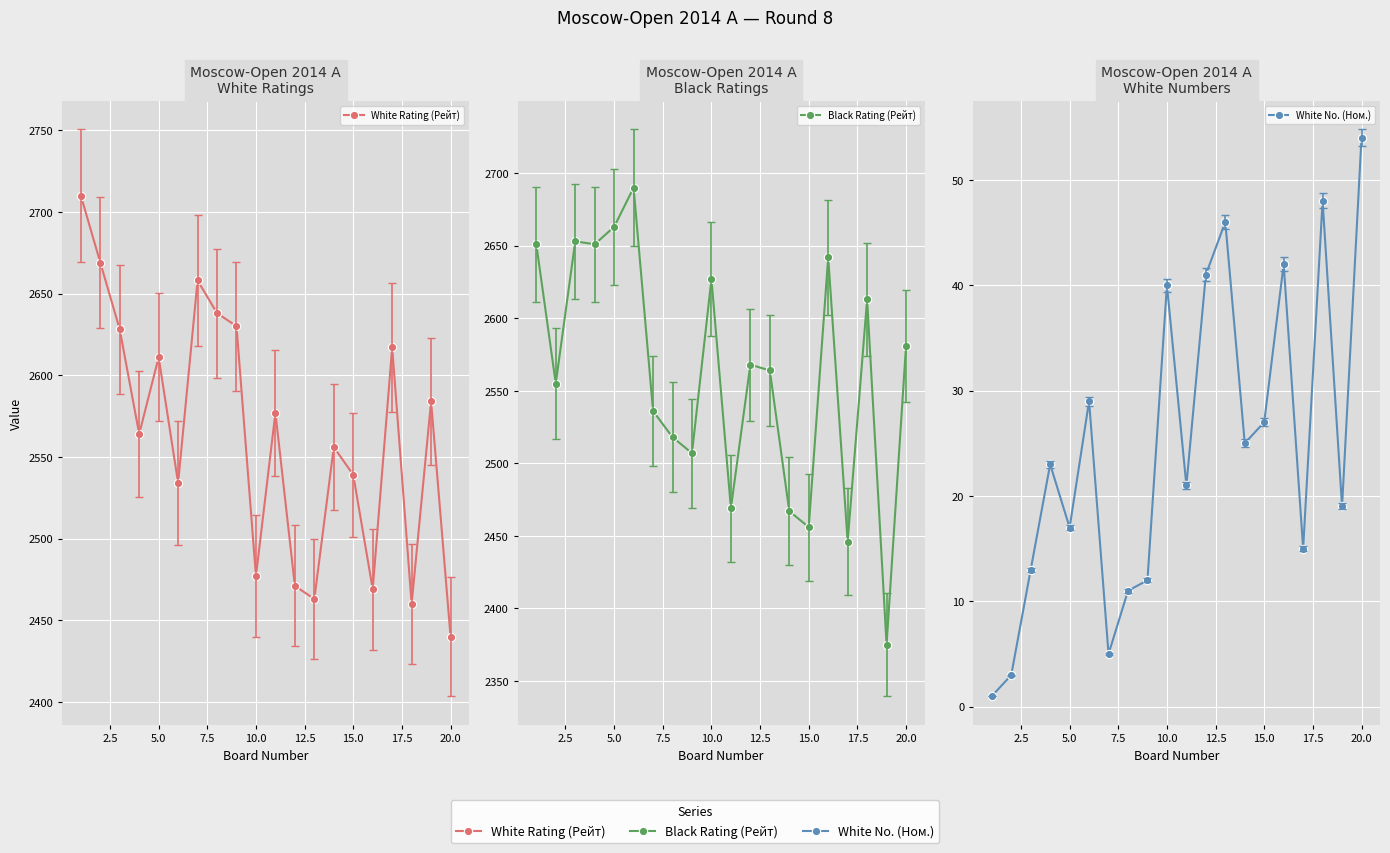

Which series has the largest range (max minus min)?

Black Rating (Рейт)